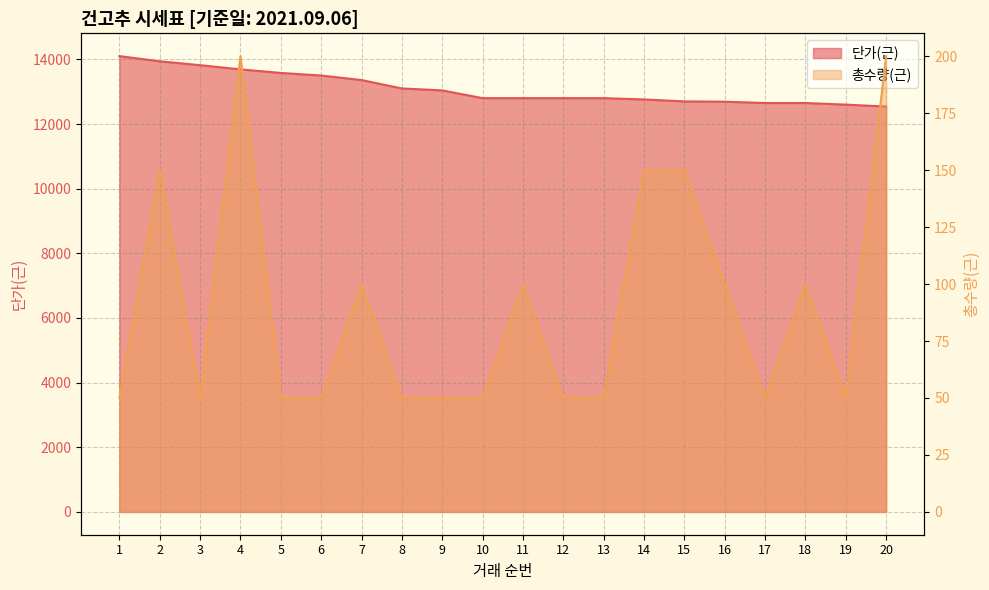

Is it true that 총수량(근) equals 50 at 3?

True